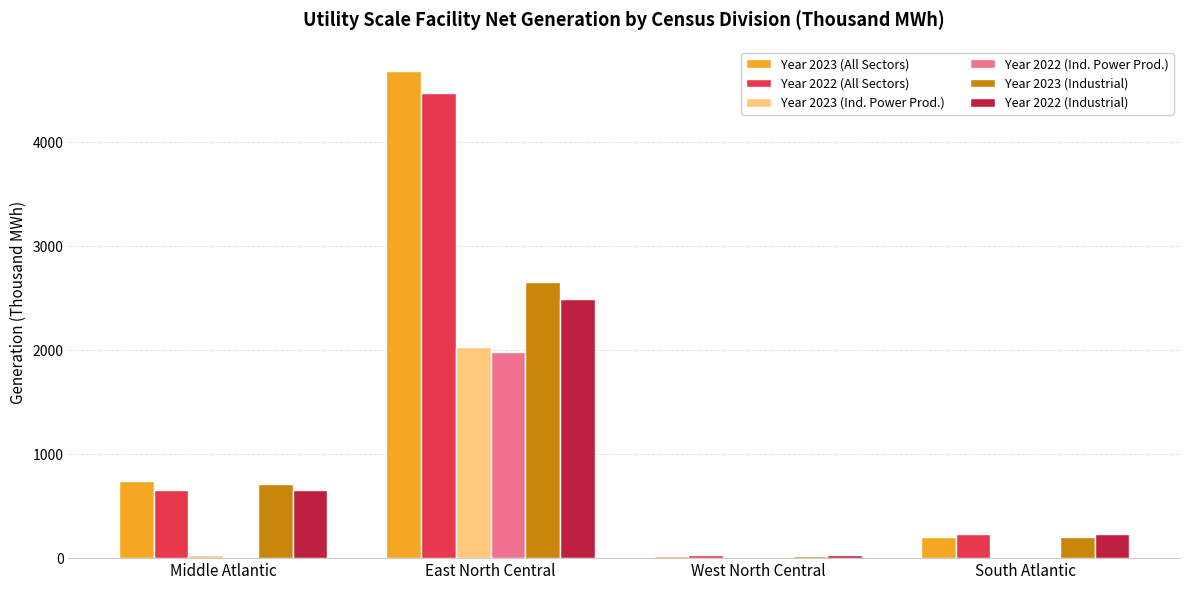

What is the maximum value for Year 2023 (Ind. Power Prod.)?

2032